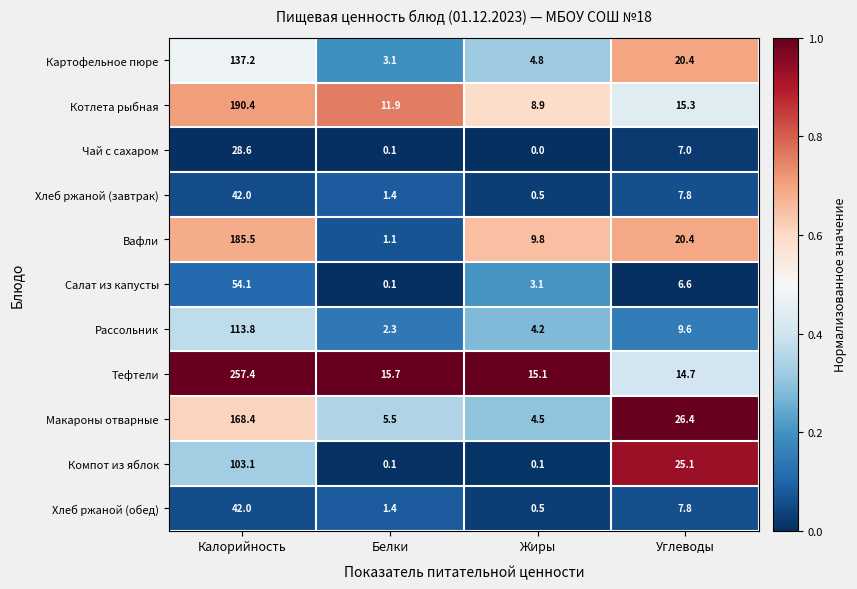

What is the spread (max minus min) of values at Калорийность?

228.8